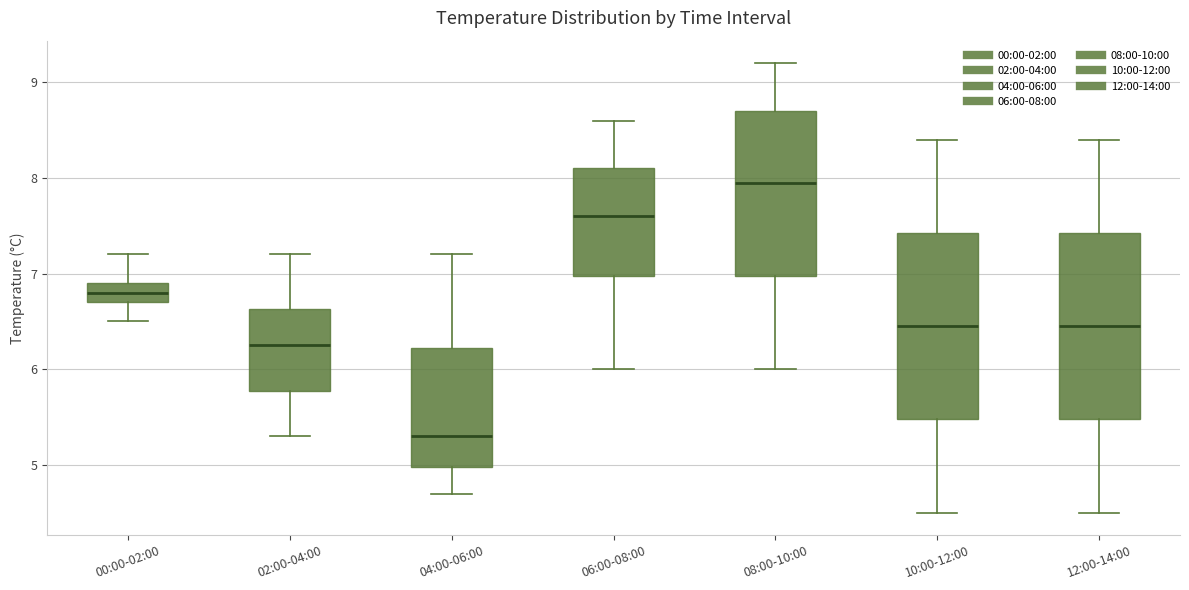

Which box's median line is the lowest?

04:00-06:00